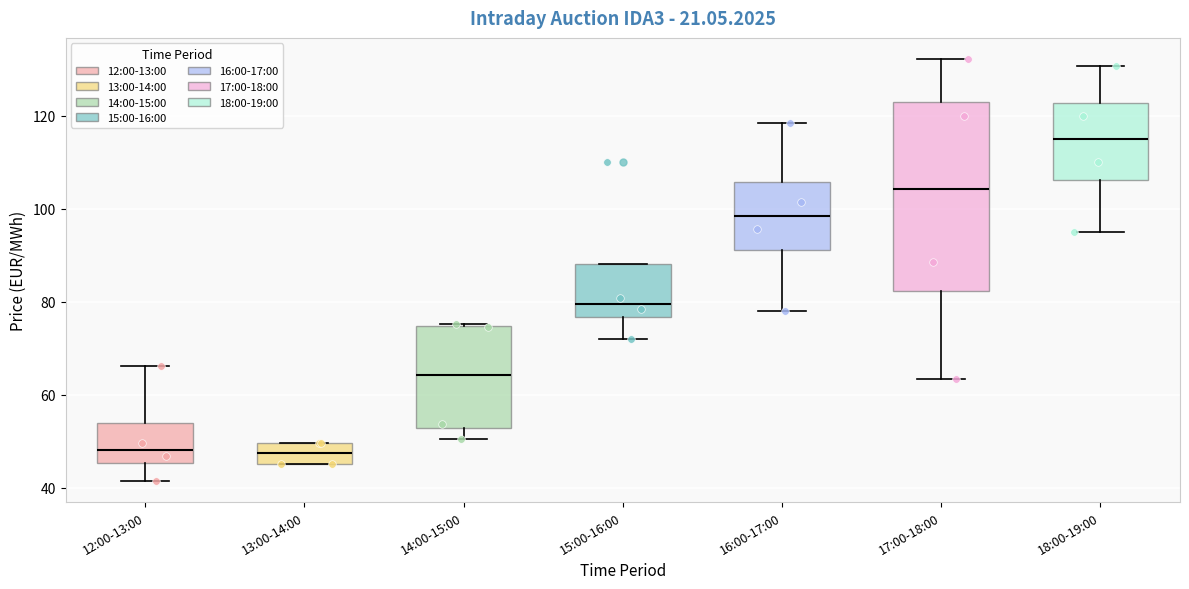

Reading left to right, read every box against the y-axis: the position of its median line, the range the box covers, and the ends of its whiskers. The values are not printed on the chart, so give them approximately, as read against the axis.

12:00-13:00: median 48, box 46 to 54, whiskers 42 to 66
13:00-14:00: median 48, box 46 to 50, whiskers 46 to 50
14:00-15:00: median 64, box 52 to 74, whiskers 50 to 76
15:00-16:00: median 80, box 76 to 88, whiskers 72 to 88
16:00-17:00: median 98, box 92 to 106, whiskers 78 to 118
17:00-18:00: median 104, box 82 to 124, whiskers 64 to 132
18:00-19:00: median 116, box 106 to 122, whiskers 96 to 130